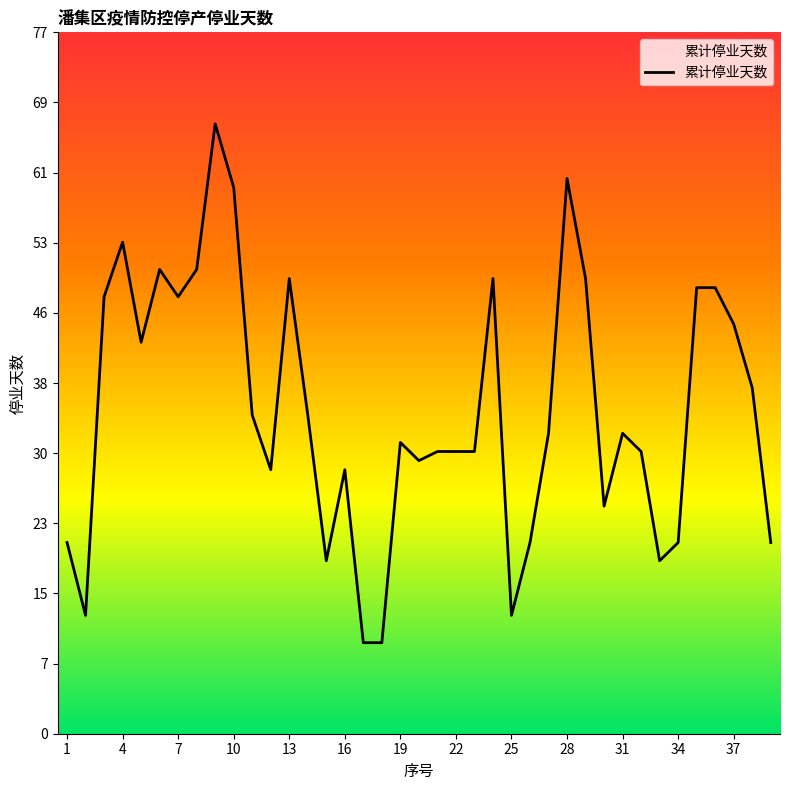

Does the chart display data point markers on the line(s)?

No